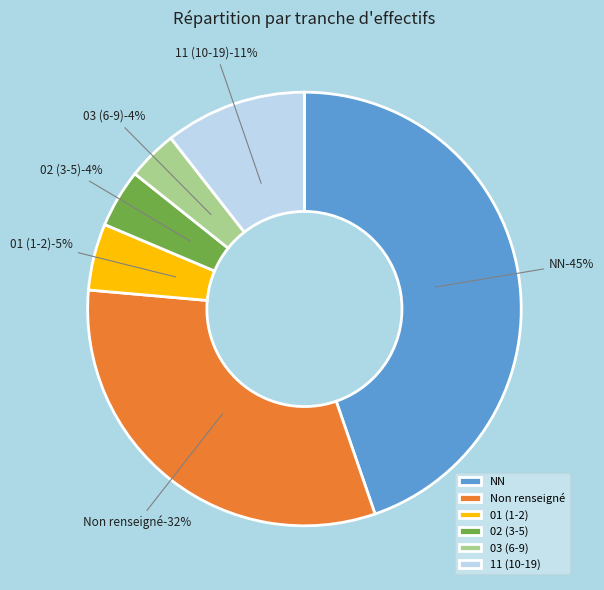

Combined, do 03 and  account for over 50%?

No